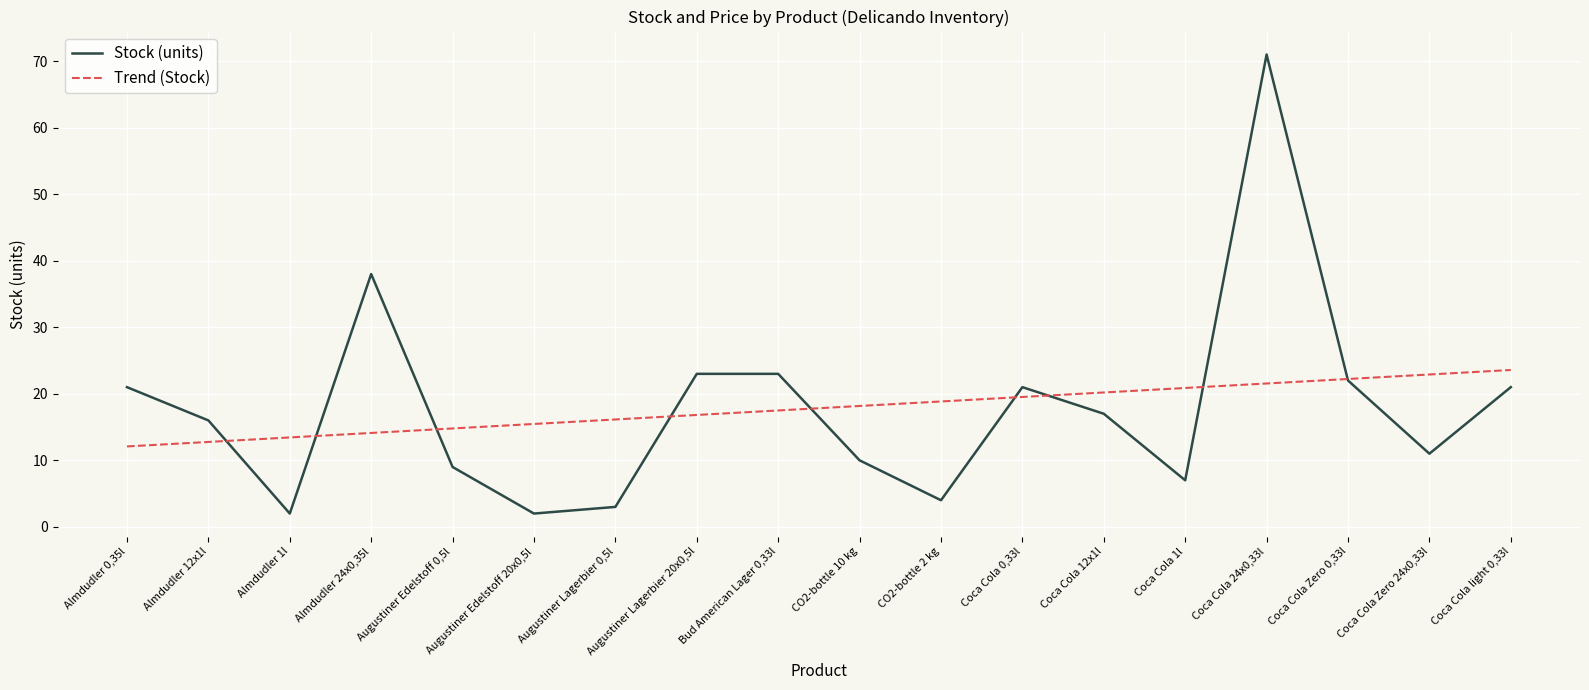

What is the minimum value for Trend (Stock)?

12.1